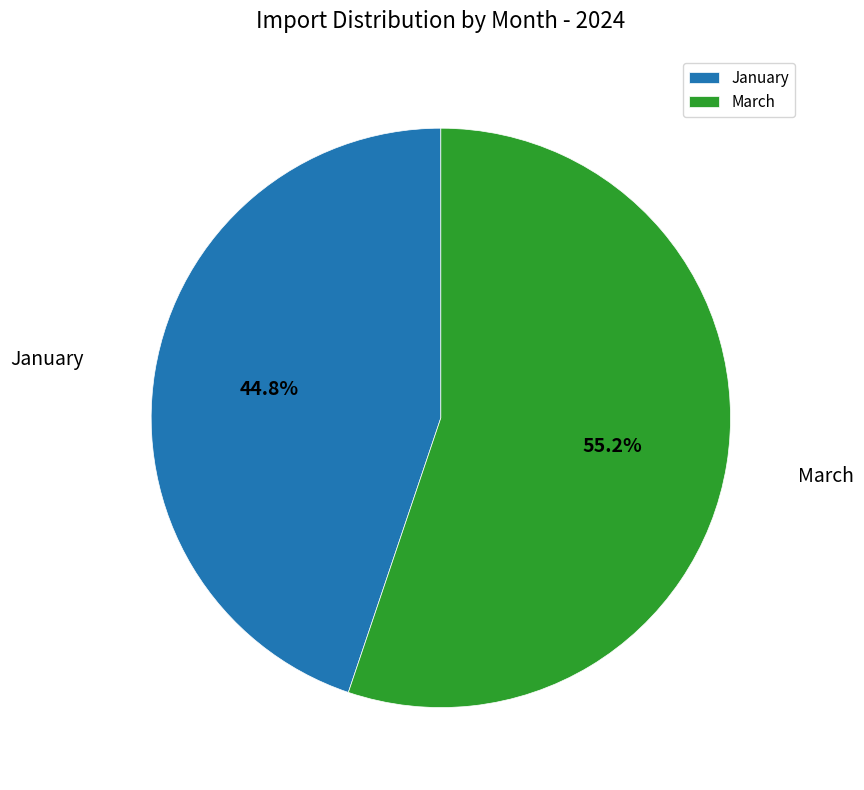

What portion of the pie excludes March?

44.8%